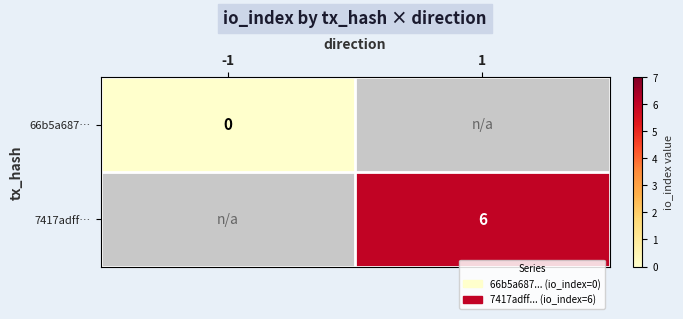

Which label corresponds to the smallest value in the chart?

-1